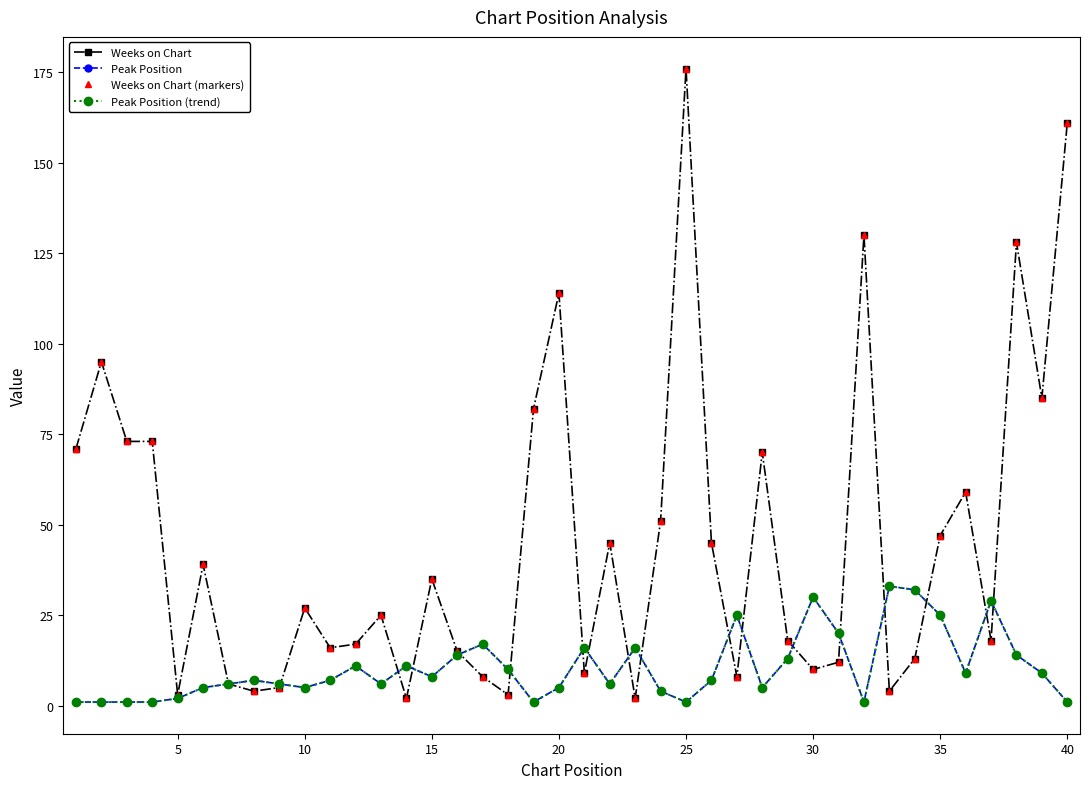

What is the difference between the second highest and minimum values in the Weeks on Chart series?

159